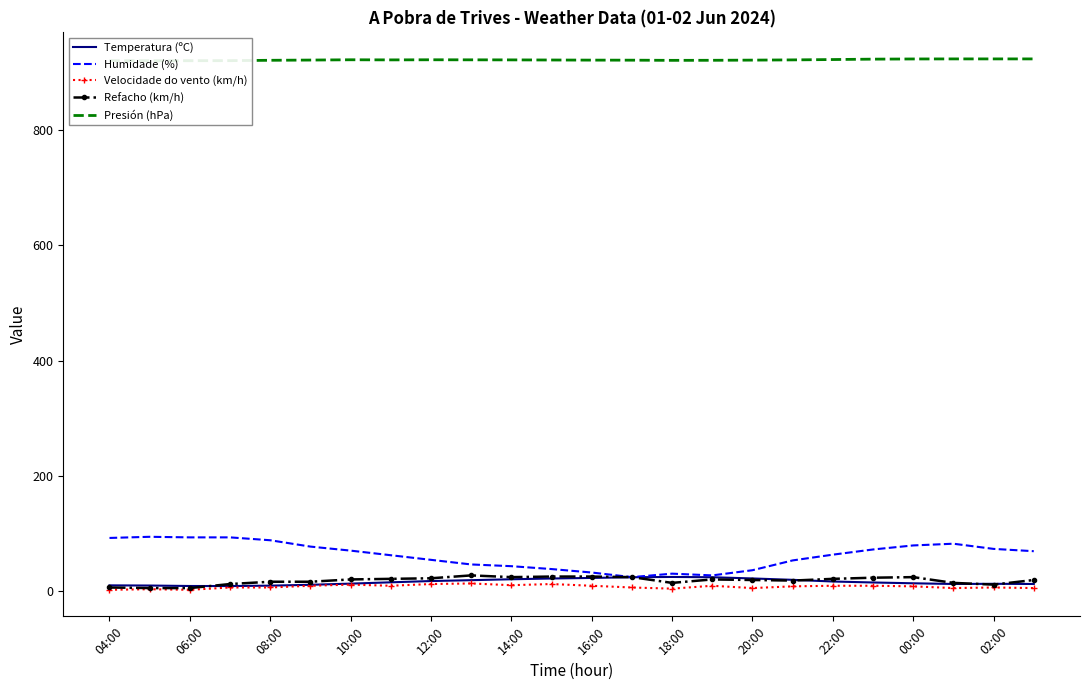

Does the chart have visible grid lines?

No